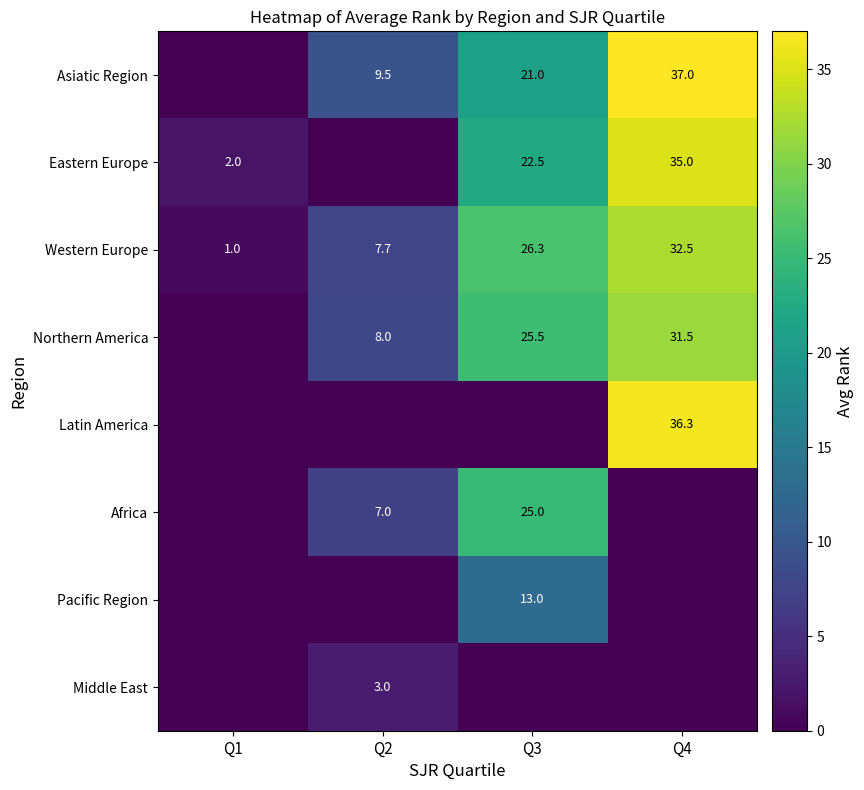

What is the maximum value for Western Europe?

32.5